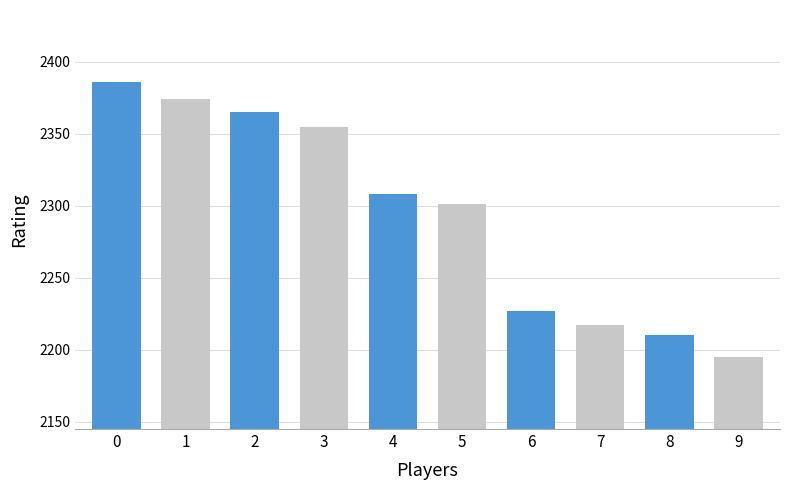

What is the difference between the values at 8 and 4?

98